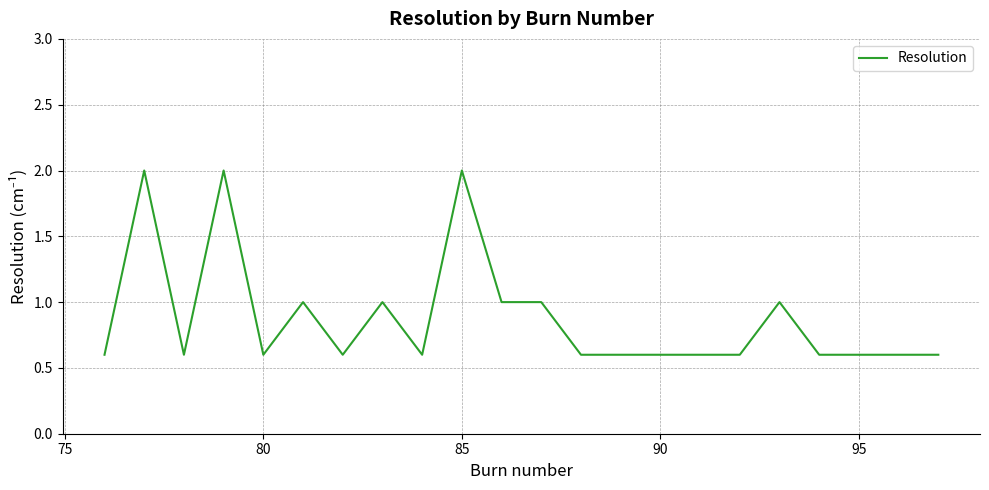

What is the smallest value displayed?

0.6